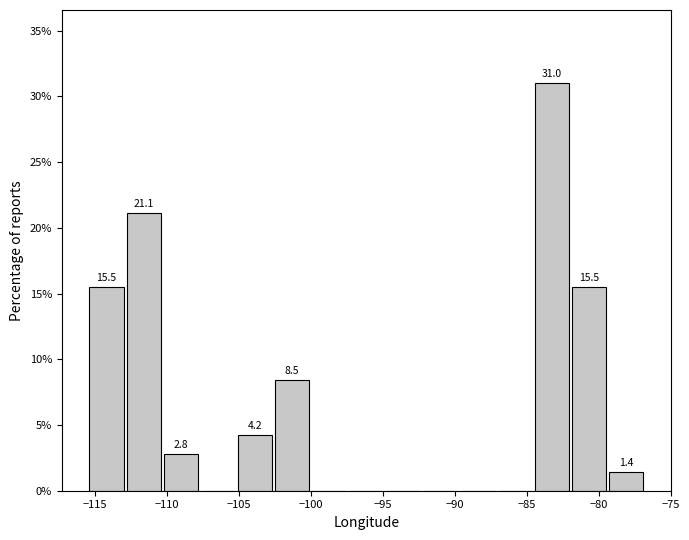

Over which range of the x-axis is the bar tallest?

-84.5 to -82.0